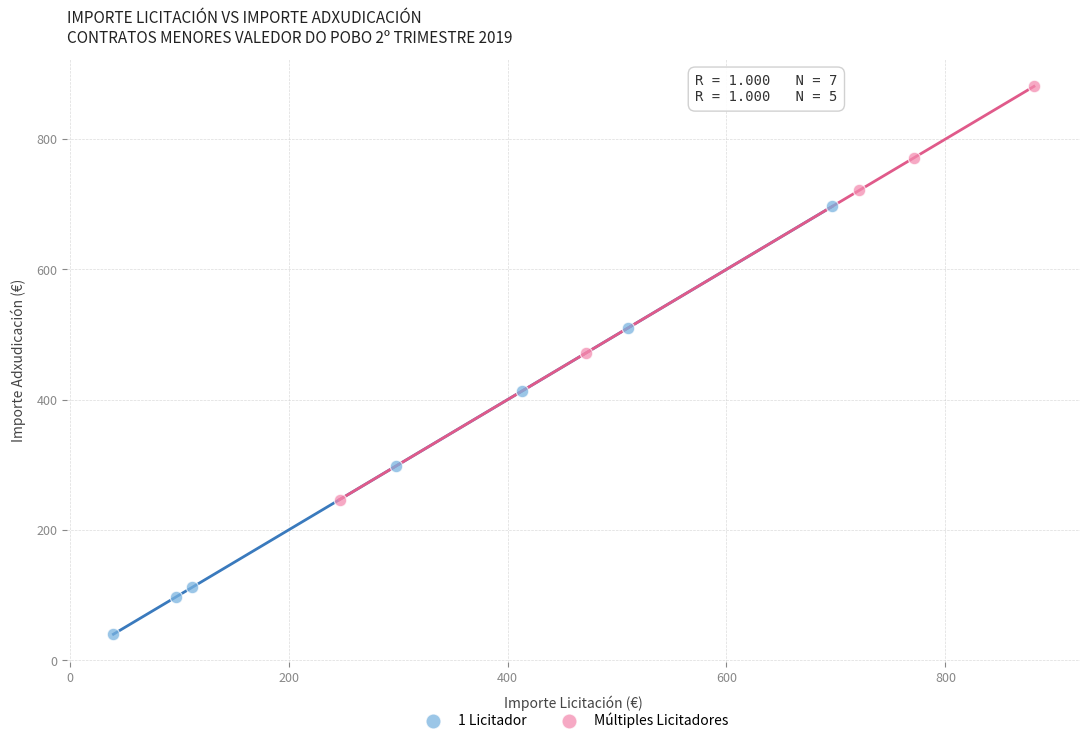

Which series contains the lowest Y value?

1 Licitador